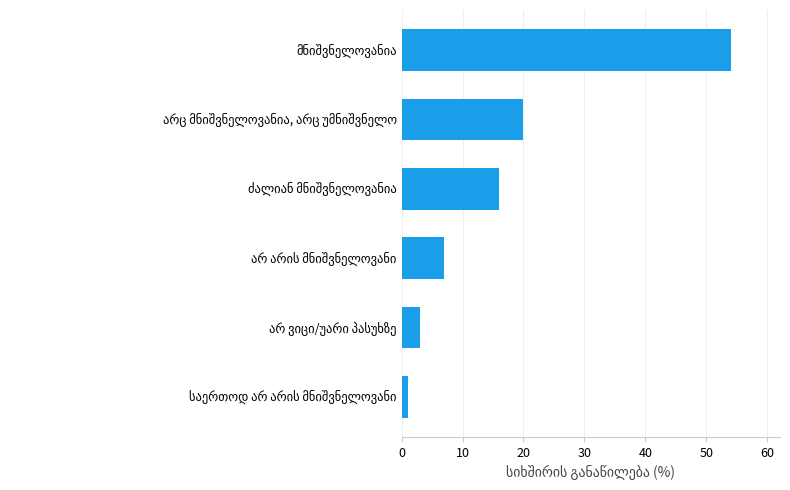

What is the difference between the second highest and minimum values?

19